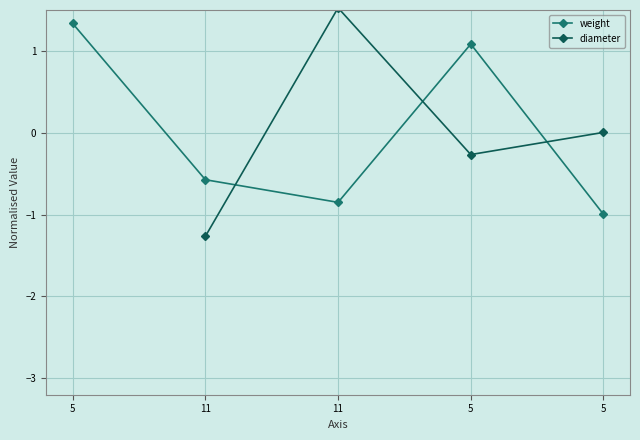

Which series has the largest total across all categories?

weight